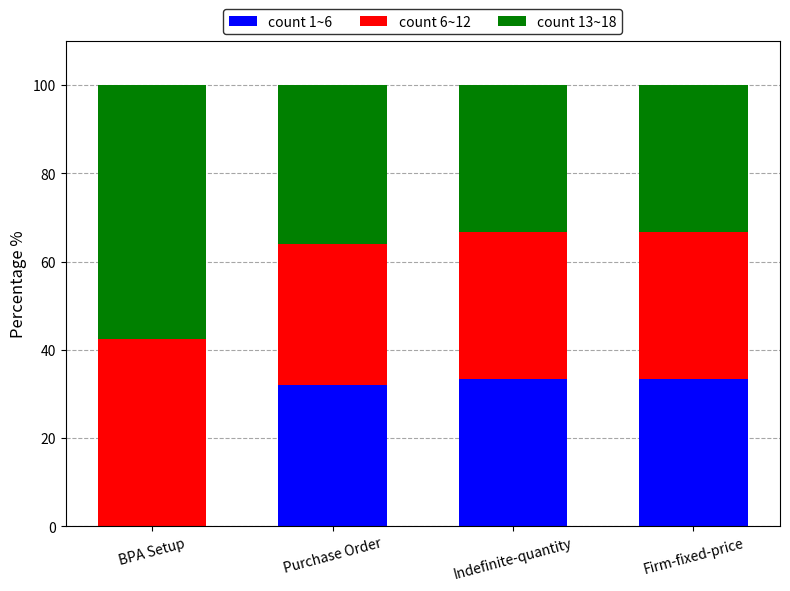

What is the sum of all count 1~6 values?

98.7